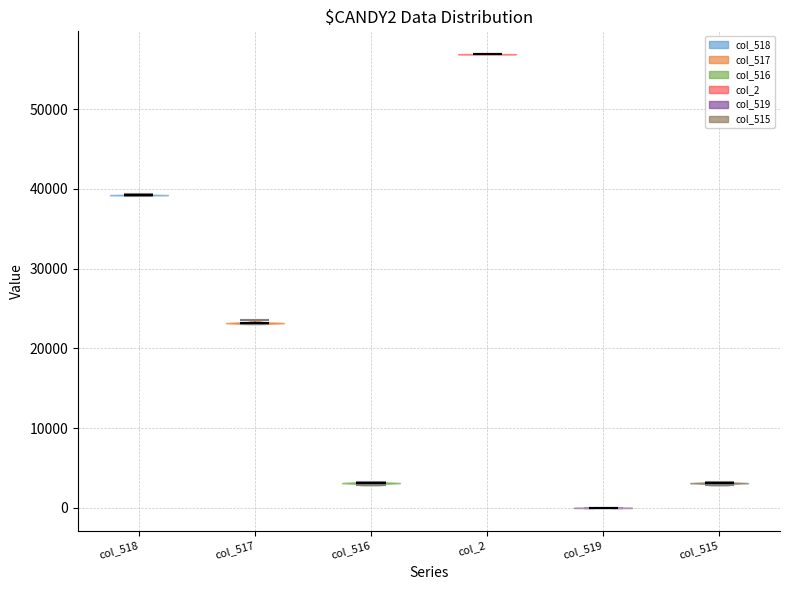

What is the highest point the violin for col_515 reaches on the y-axis? The values are not printed on the chart, so give them approximately, as read against the axis.

3000